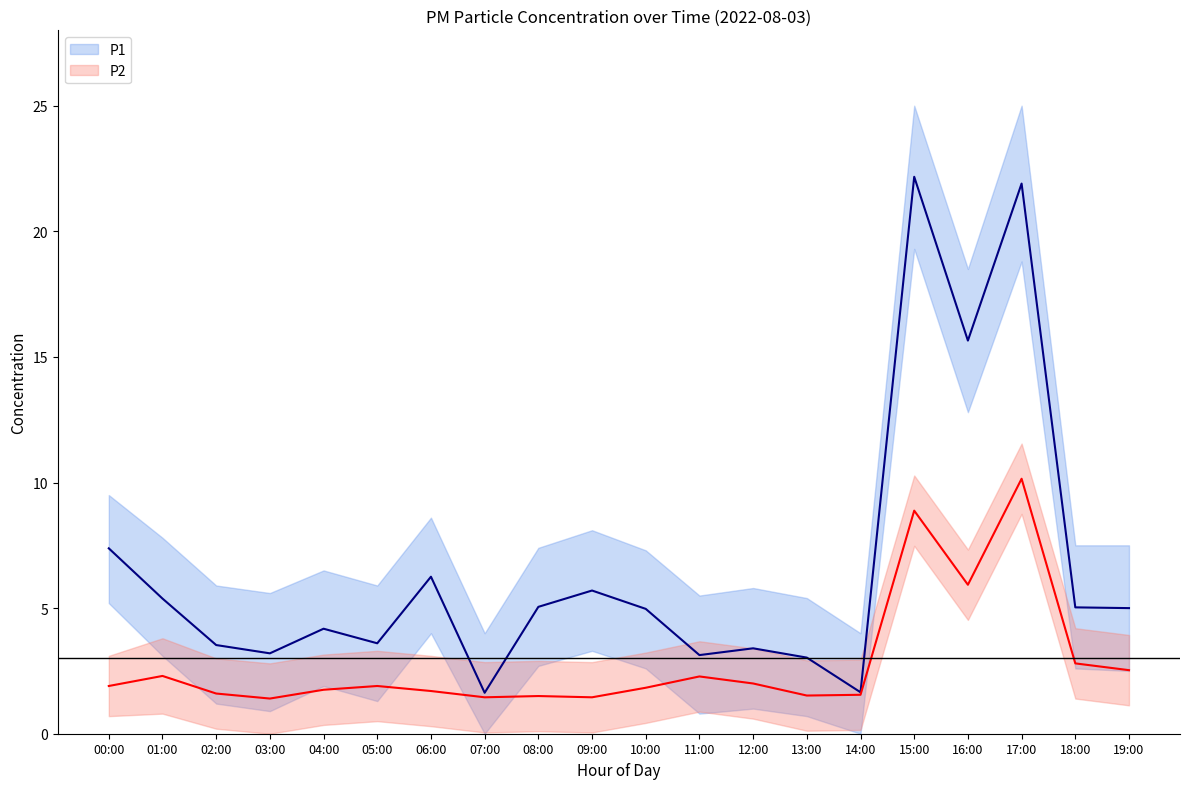

Which series has the largest total across all categories?

P1